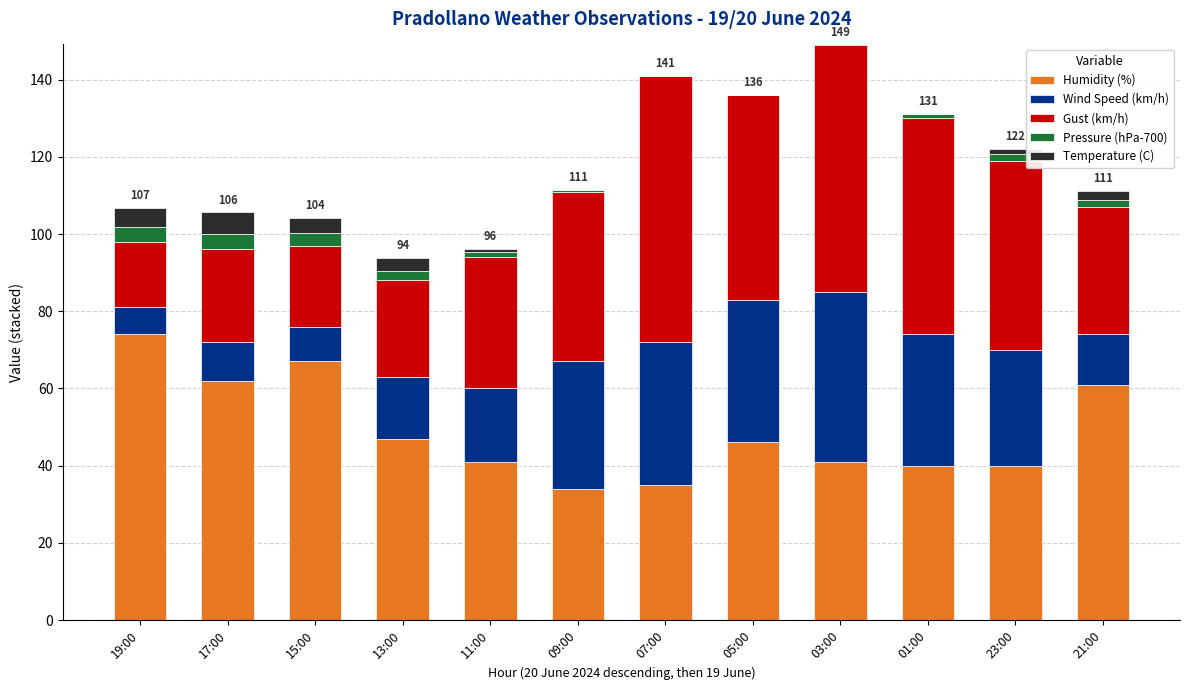

Which category has the highest value in the Humidity (%) series?

19:00